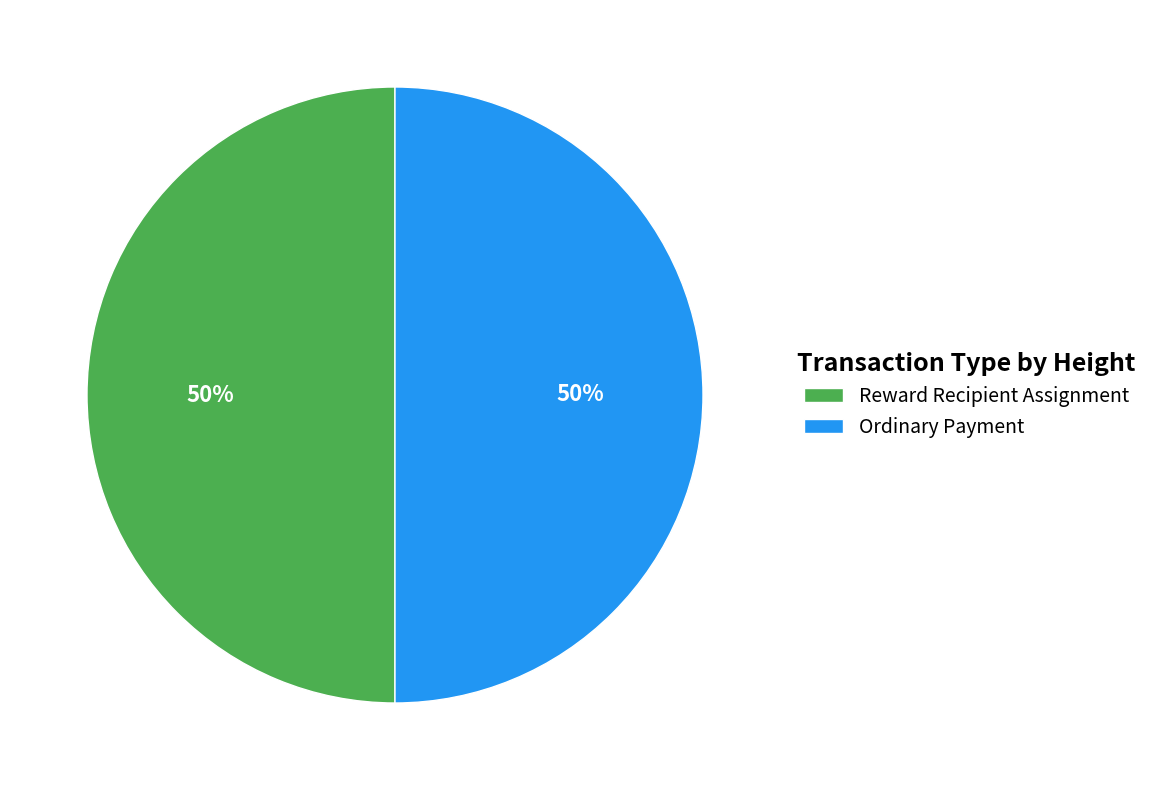

Is the sum of Ordinary Payment and Reward Recipient Assignment greater than half?

Yes